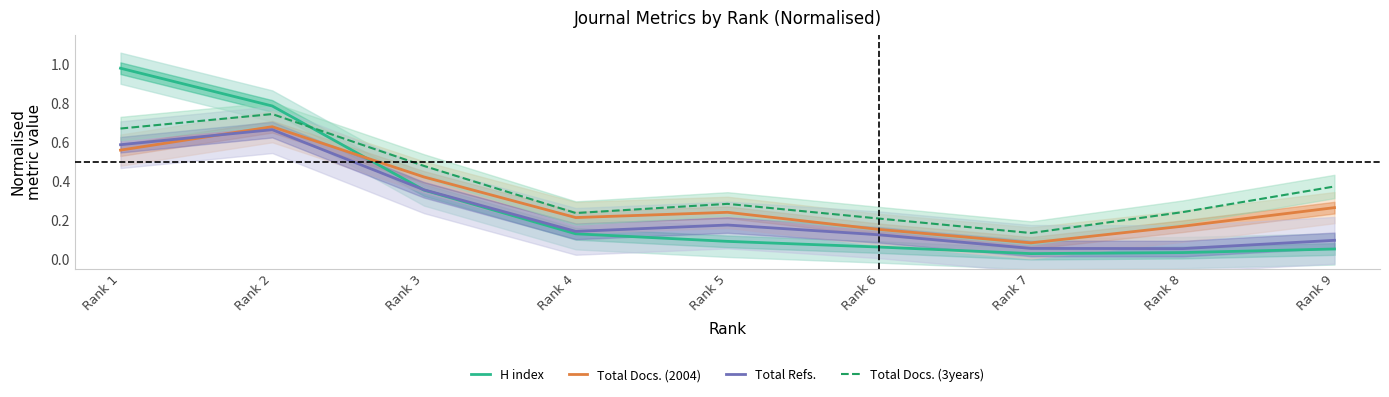

True or false: Total Refs. and H index cross at least once.

True